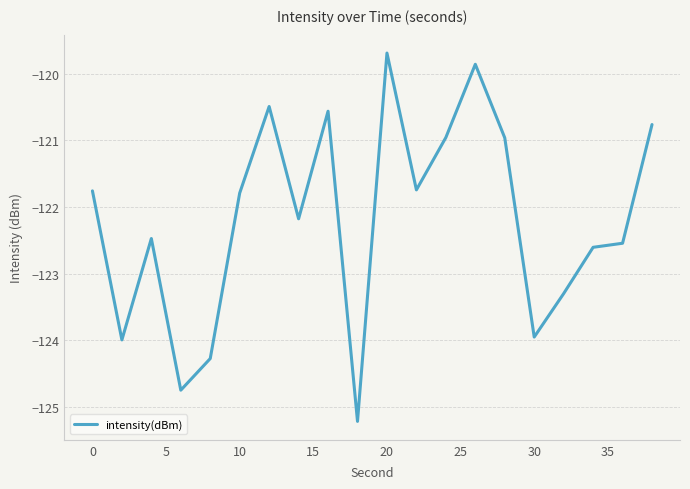

What is the maximum value shown in the chart?

-119.7